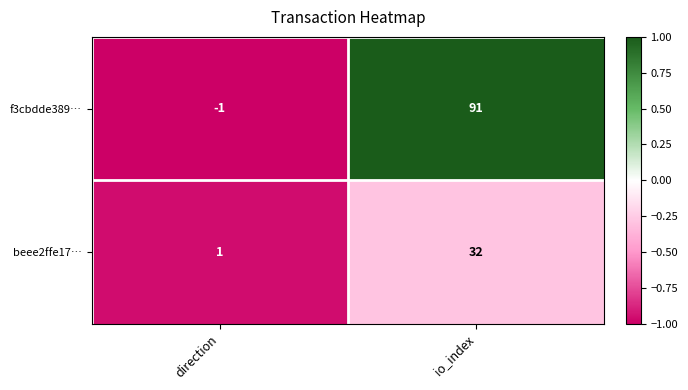

Which series has the largest range (max minus min)?

f3cbdde389…